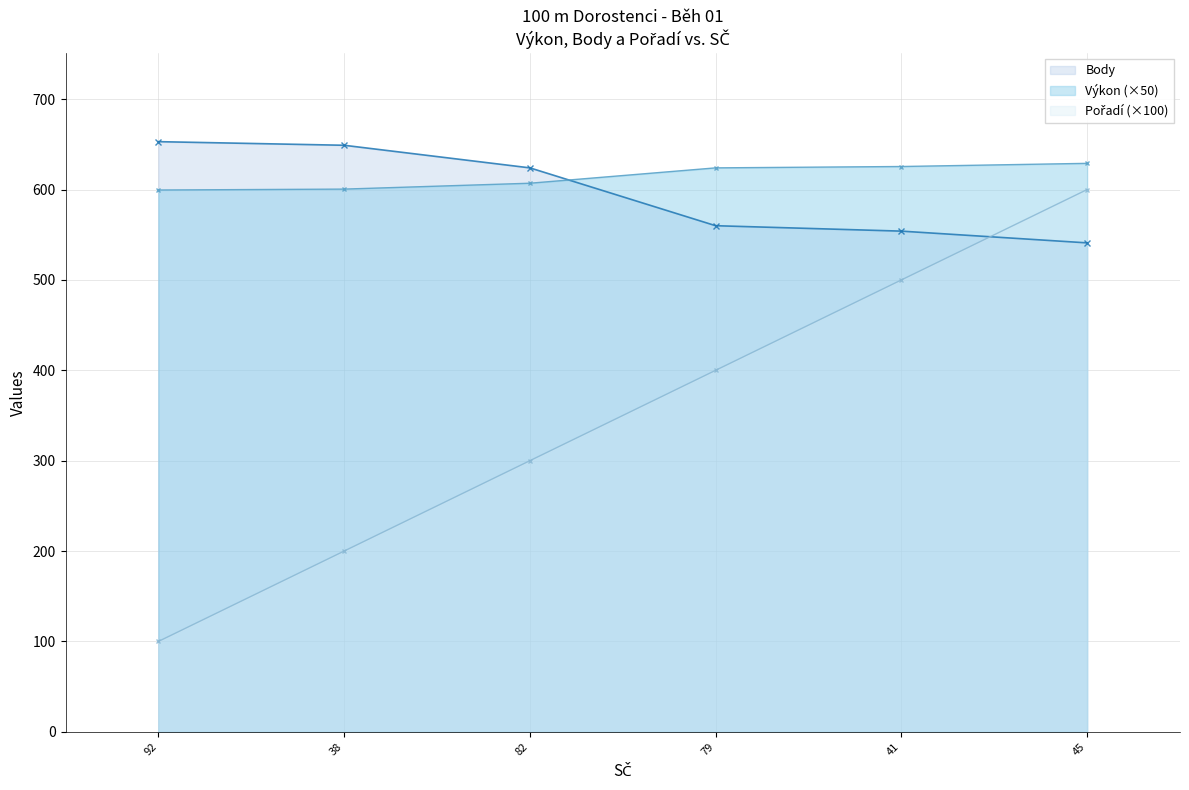

Which series has the largest total across all categories?

Výkon (×50)